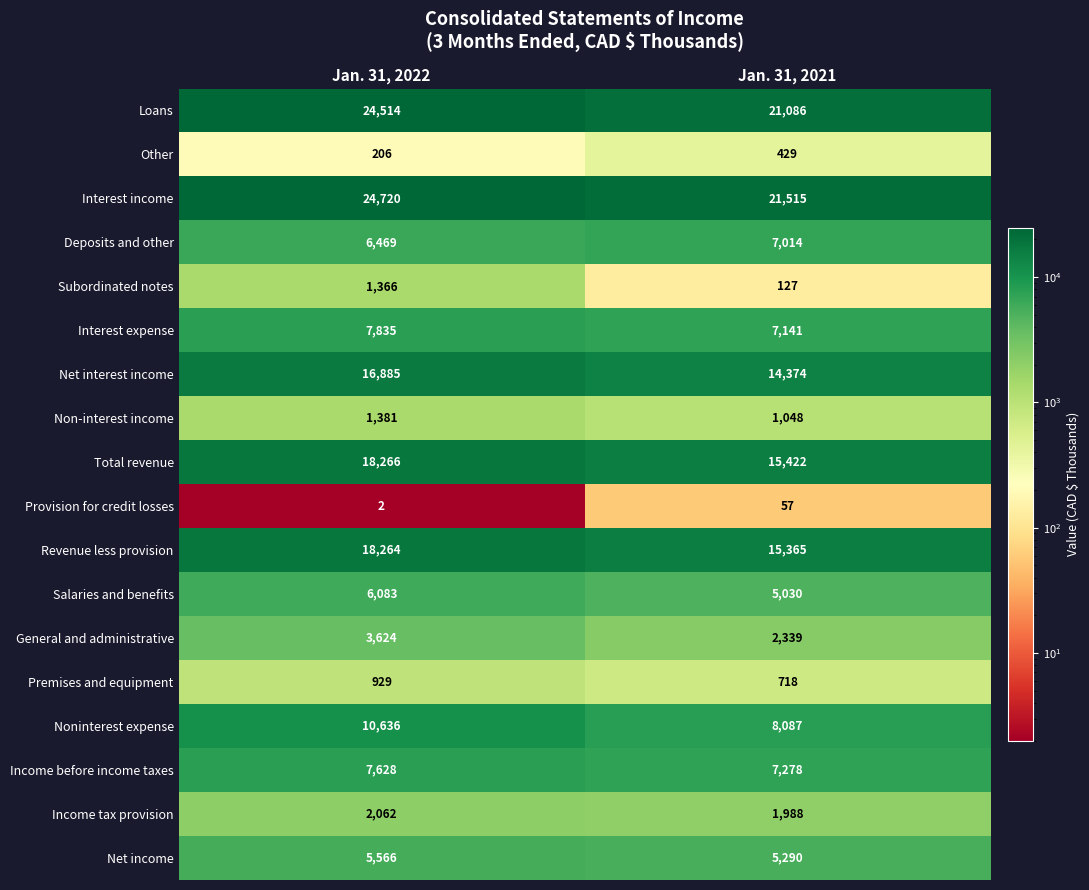

Rank the series at Jan. 31, 2021 from highest to lowest value.

Interest income, Loans, Total revenue, Revenue less provision, Net interest income, Noninterest expense, Income before income taxes, Interest expense, Deposits and other, Net income, Salaries and benefits, General and administrative, Income tax provision, Non-interest income, Premises and equipment, Other, Subordinated notes, Provision for credit losses